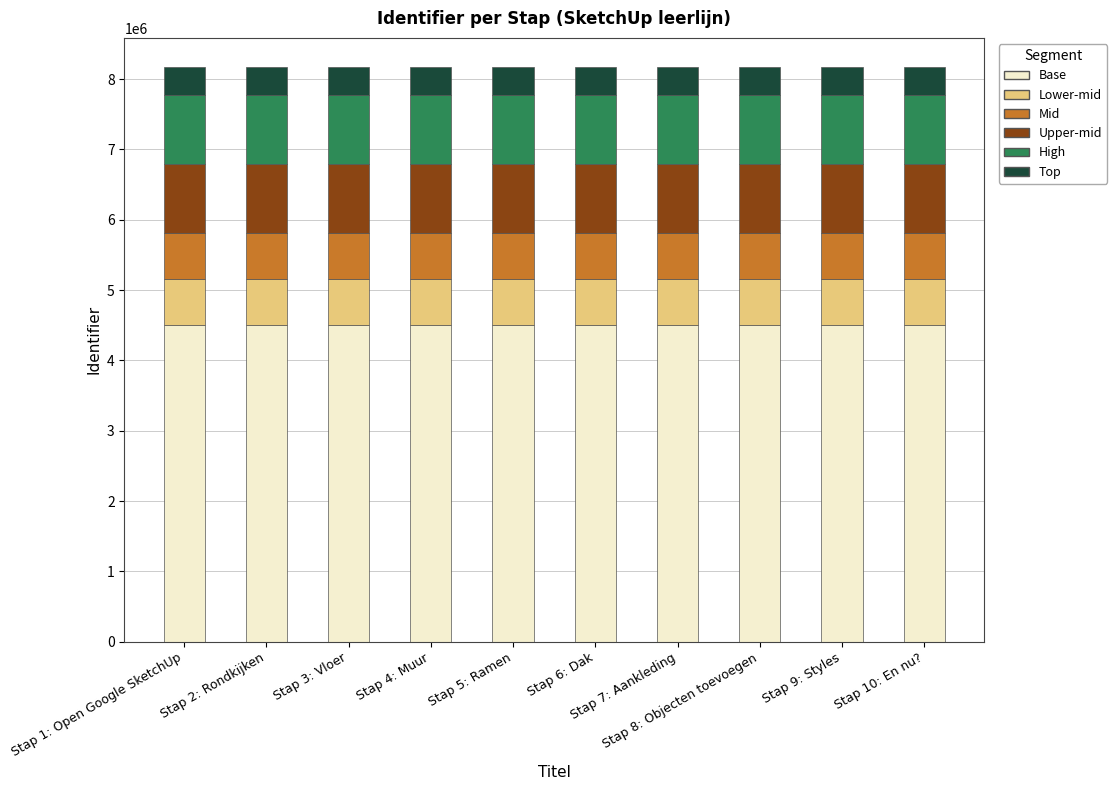

True or false: Mid has a value of 1007366.6 at Stap 2: Rondkijken.

False